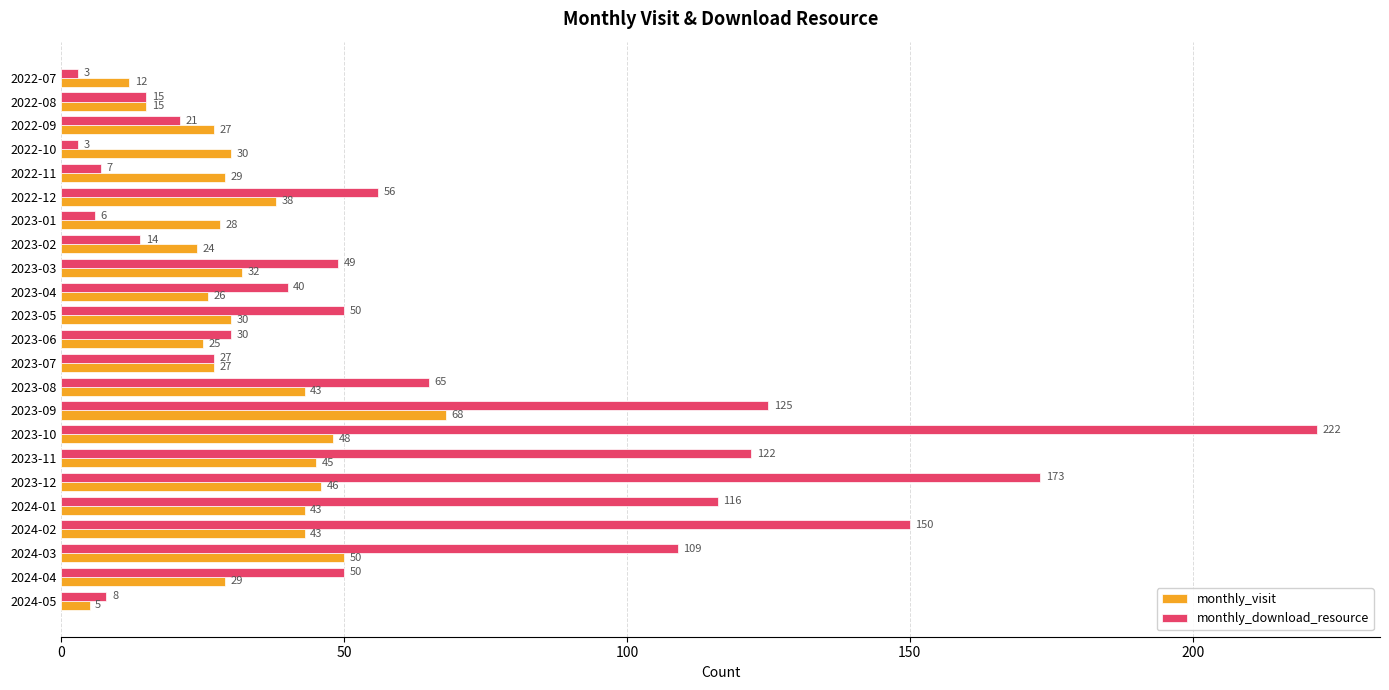

Where is monthly_download_resource nearest to the value 112?

2024-03